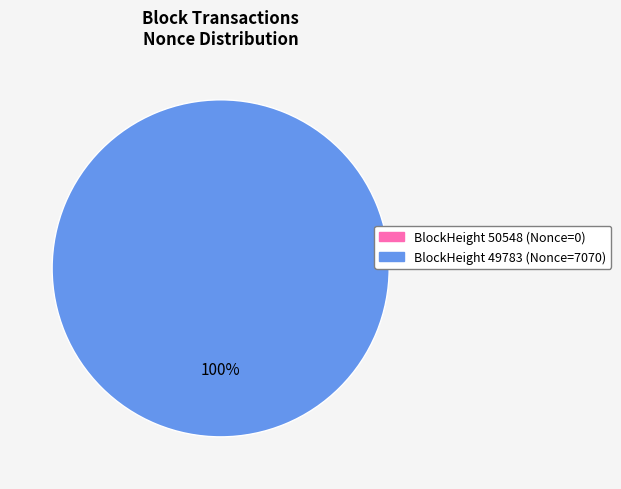

How many slices are in this pie chart?

2